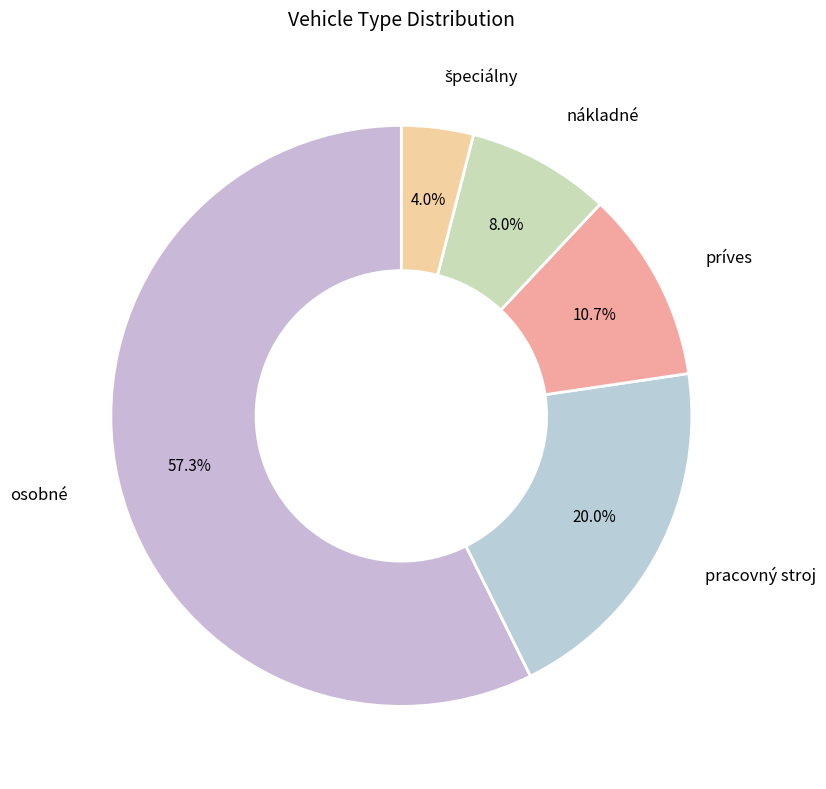

How many segments does this pie chart have?

5